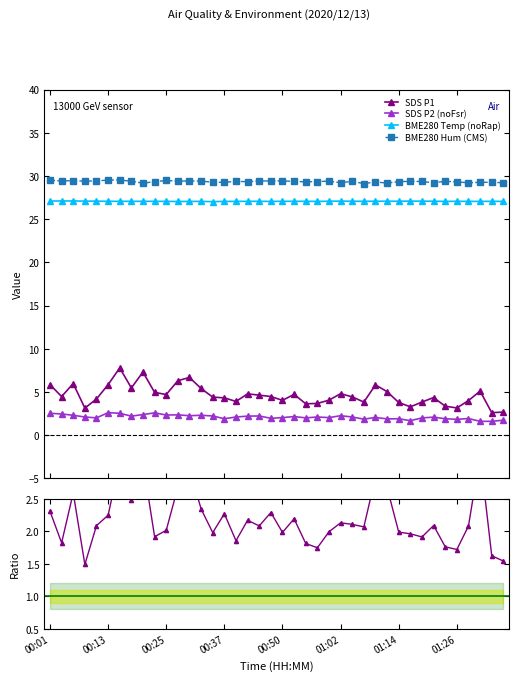

What is the label of the 30th point from the left?

29